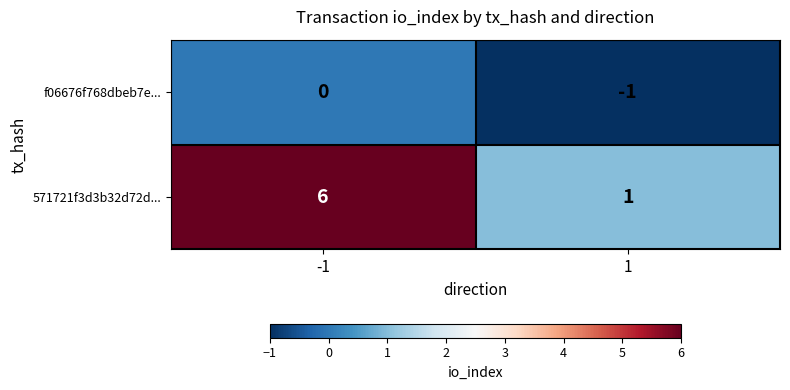

What is the difference between the 571721f3d3b32d72d... values at -1 and 1?

5